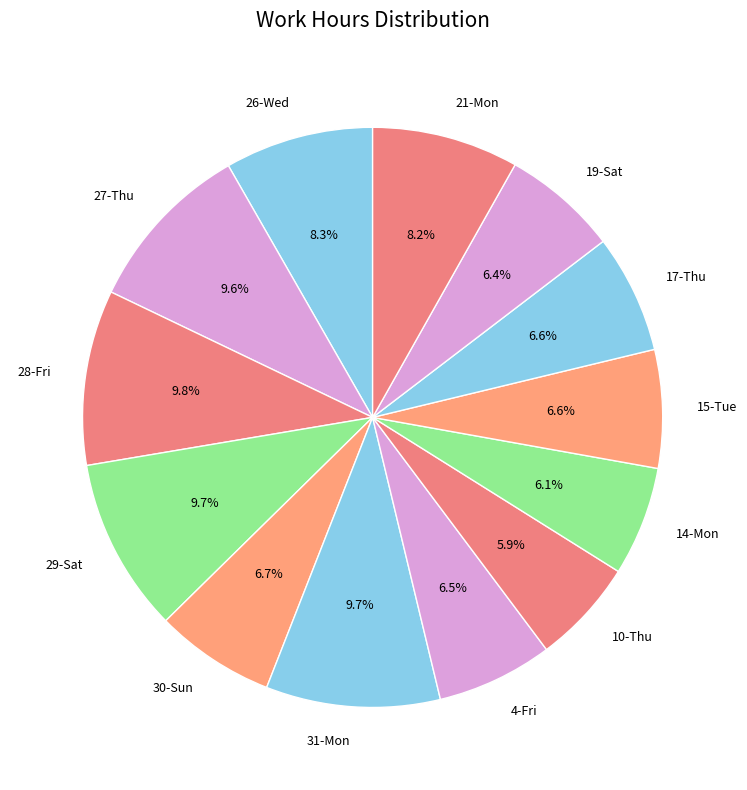

How many segments does this pie chart have?

13